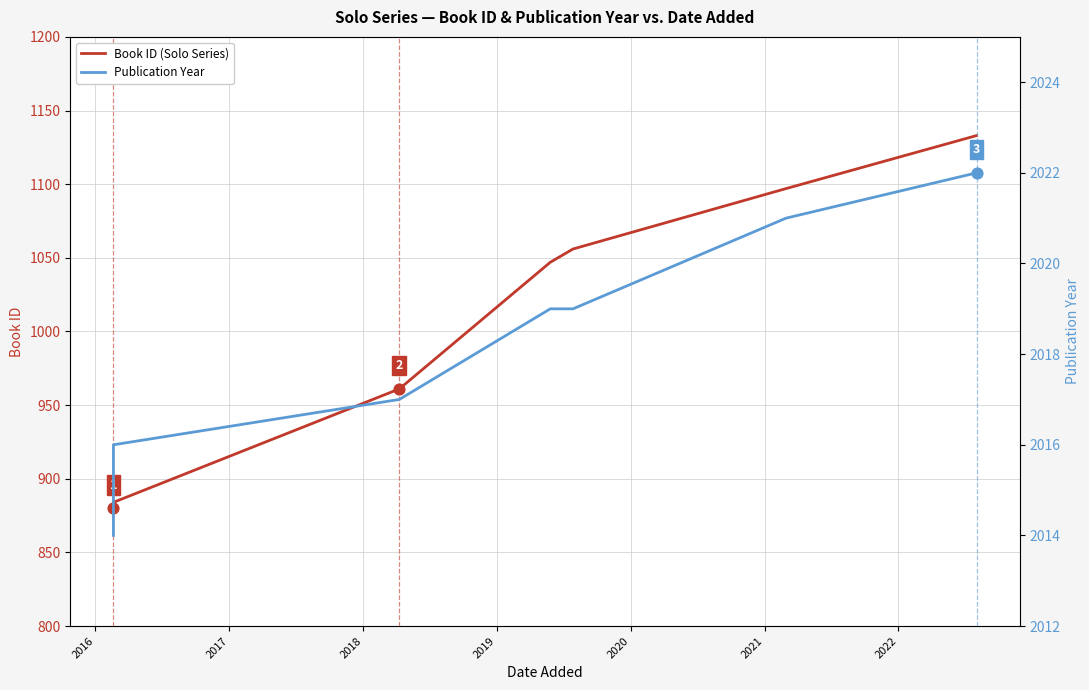

Is the value of Publication Year at 2017 greater than the value of Book ID (Solo Series) at 2018?

Yes